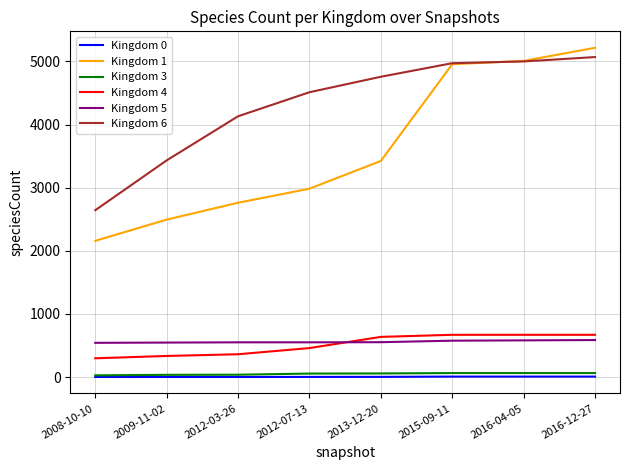

Which series has the largest range (max minus min)?

Kingdom 1